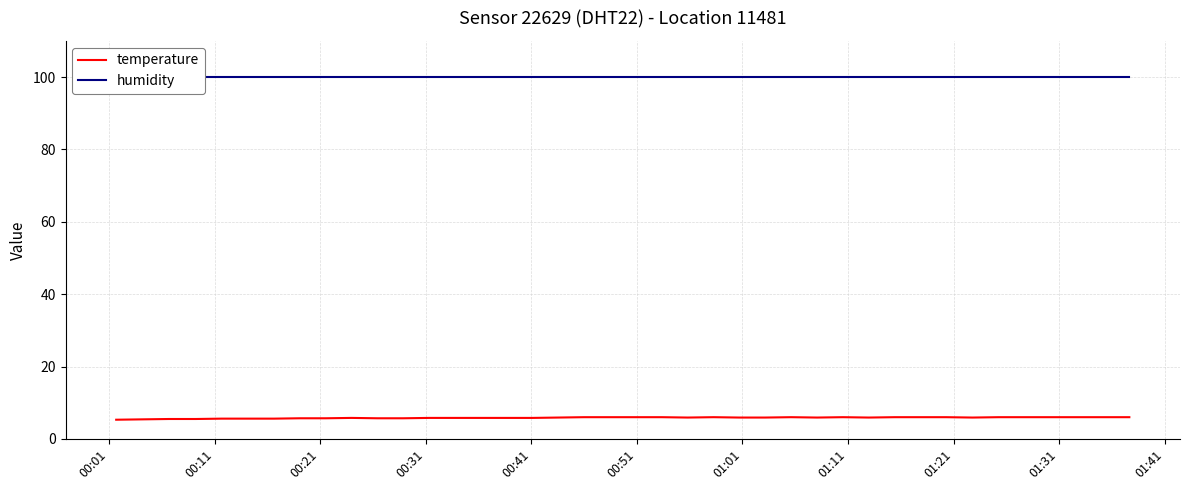

Is this an area chart (filled region under the line)?

No